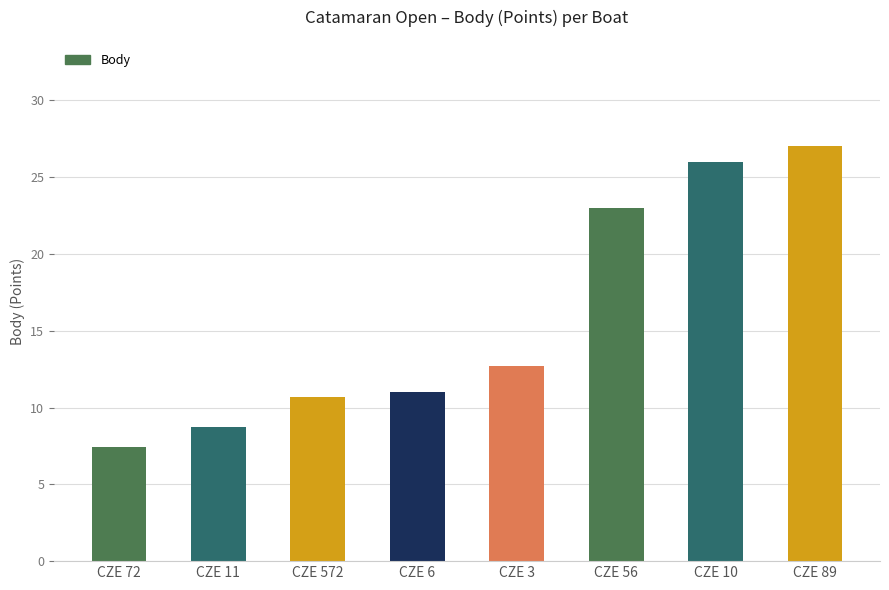

Rank the categories by value from lowest to highest.

CZE 72, CZE 11, CZE 572, CZE 6, CZE 3, CZE 56, CZE 10, CZE 89